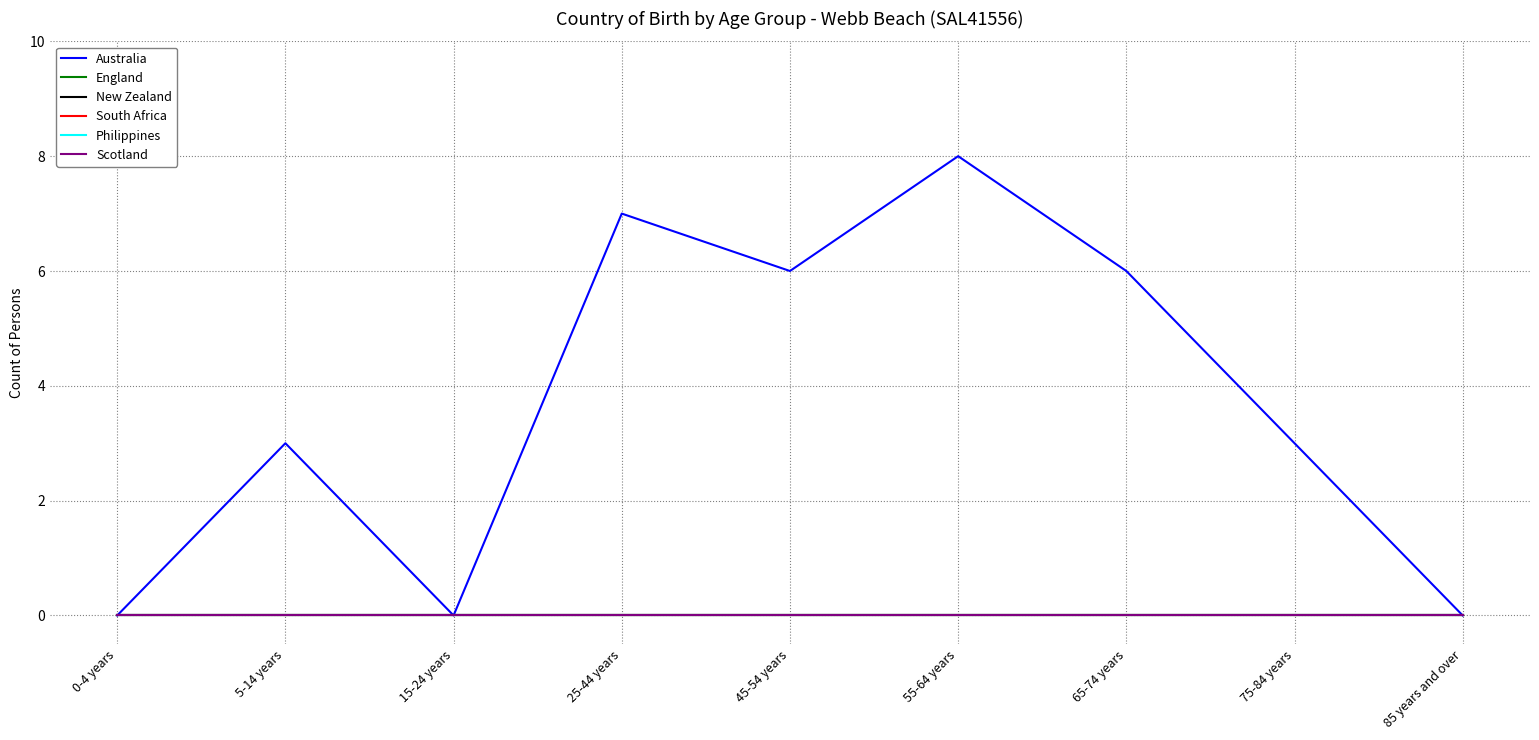

At how many categories does at least one series exceed 0?

6